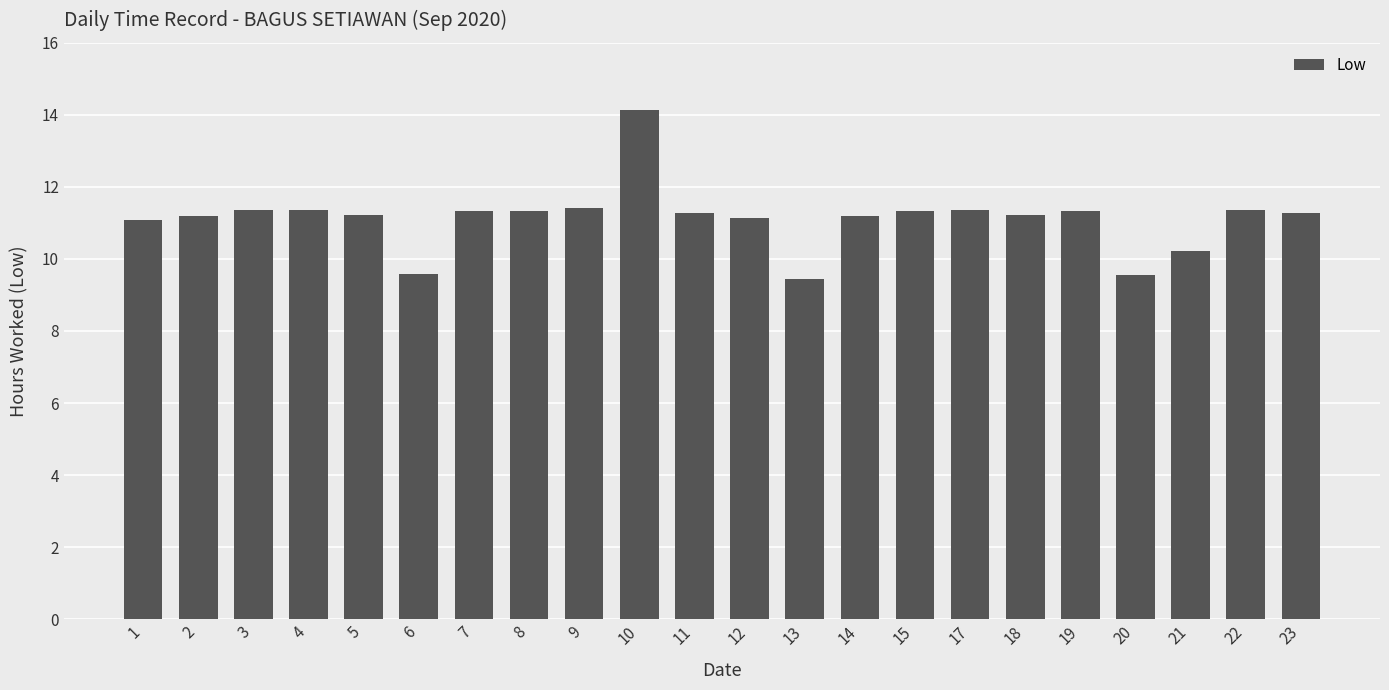

Are the bars horizontal?

No